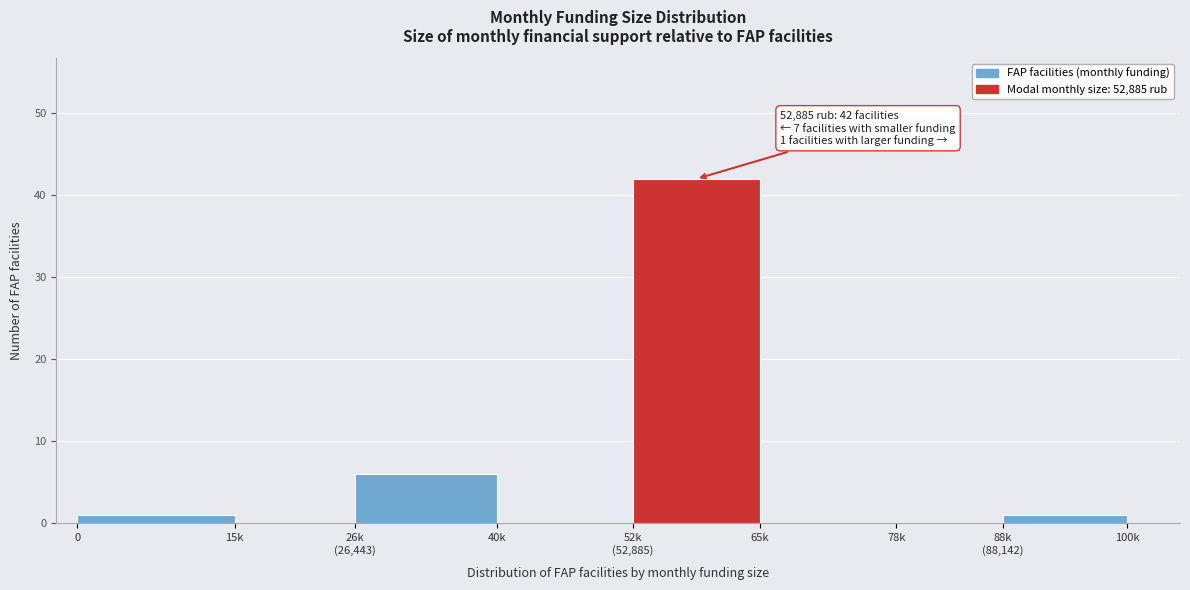

Is it true that the value at 78k is 0?

True